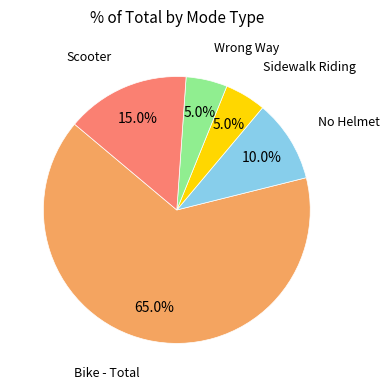

Which category has the biggest portion of the pie?

Bike - Total